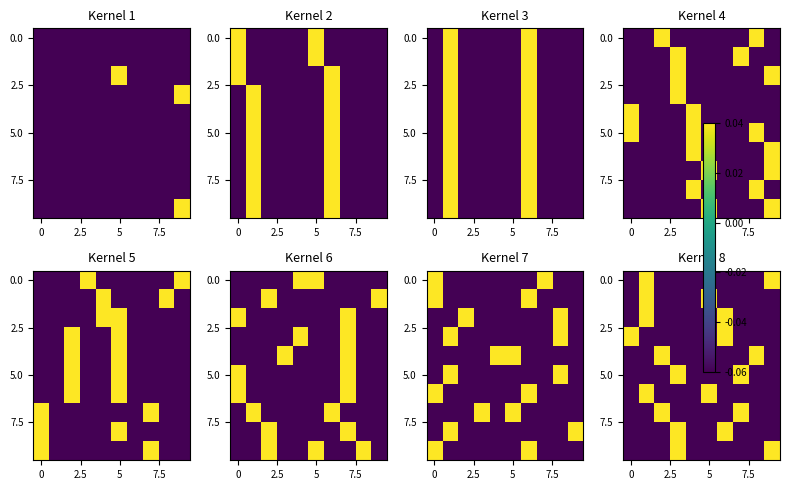

Between 6 and 4, which is larger?

6